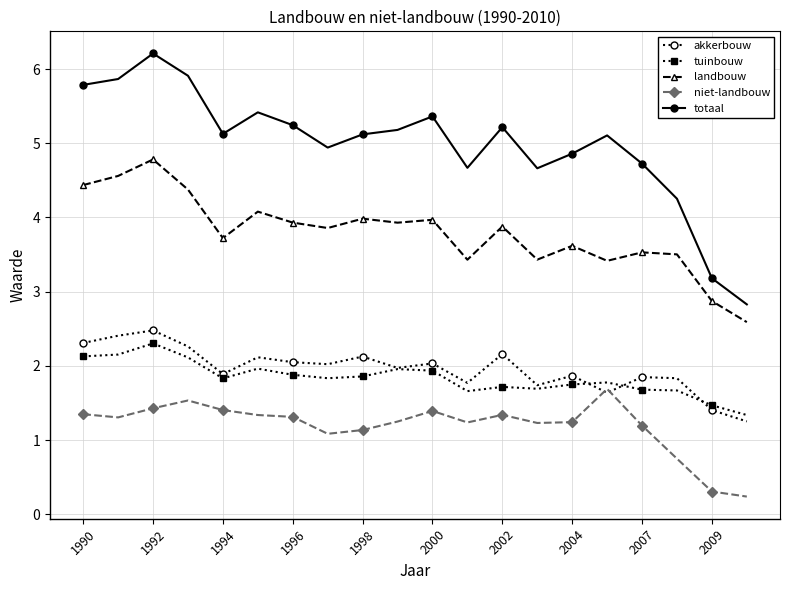

What is the difference between the second highest and second lowest values in the landbouw series?

1.7